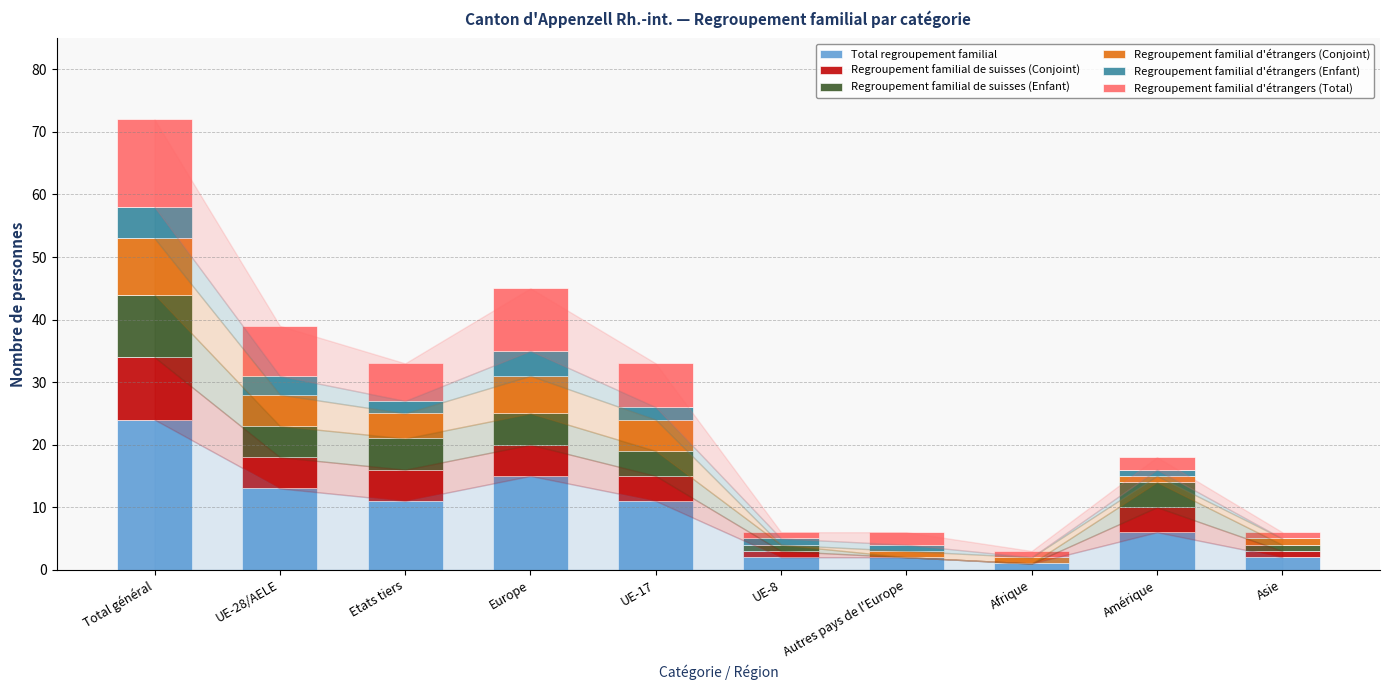

Which category has the highest value in the Total regroupement familial series?

Total général